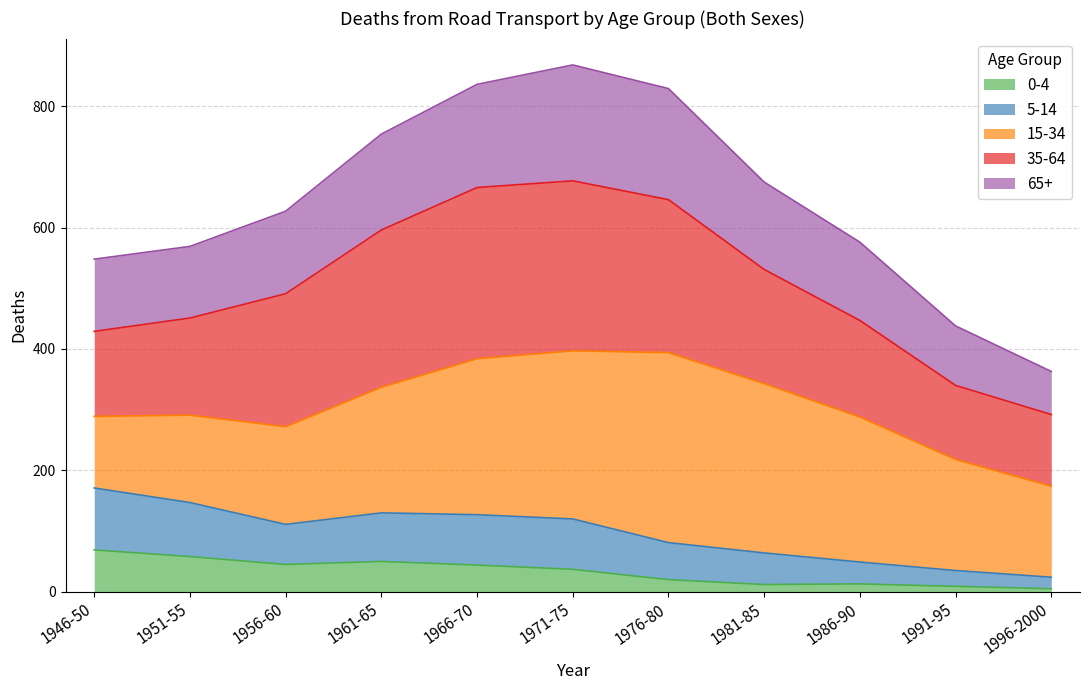

Is it true that 0-4 equals 44 at 1966-70?

True